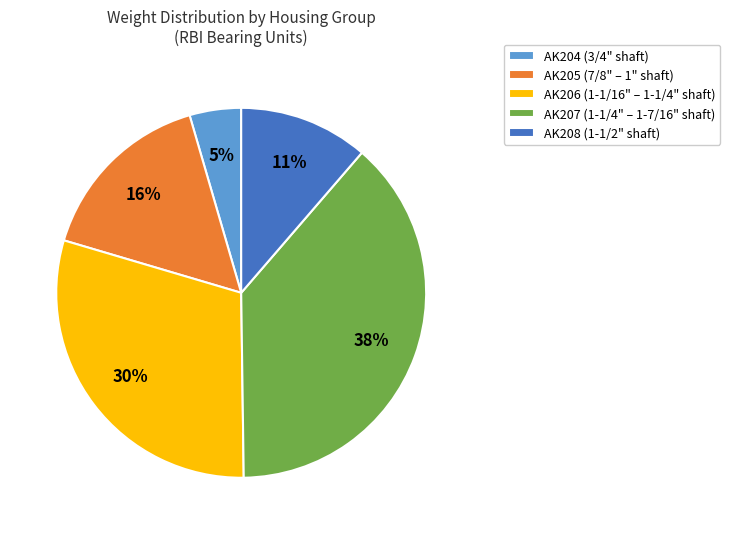

What percentage is the AK206 (1-1/16" – 1-1/4" shaft) slice, to the nearest percent?

30%